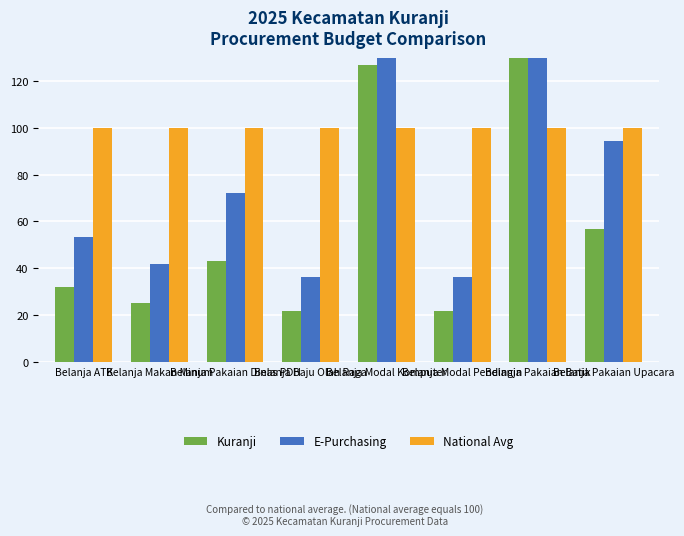

Which series has the largest range (max minus min)?

E-Purchasing